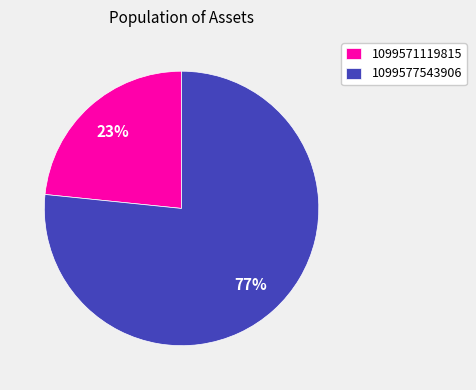

Which has a higher value, 1099571119815 or 1099577543906?

1099577543906